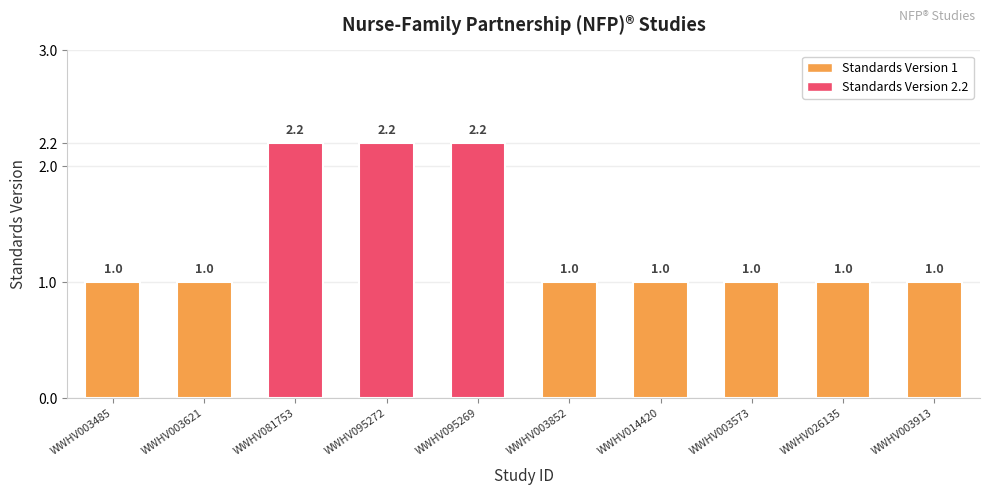

What is the greatest value displayed?

2.2